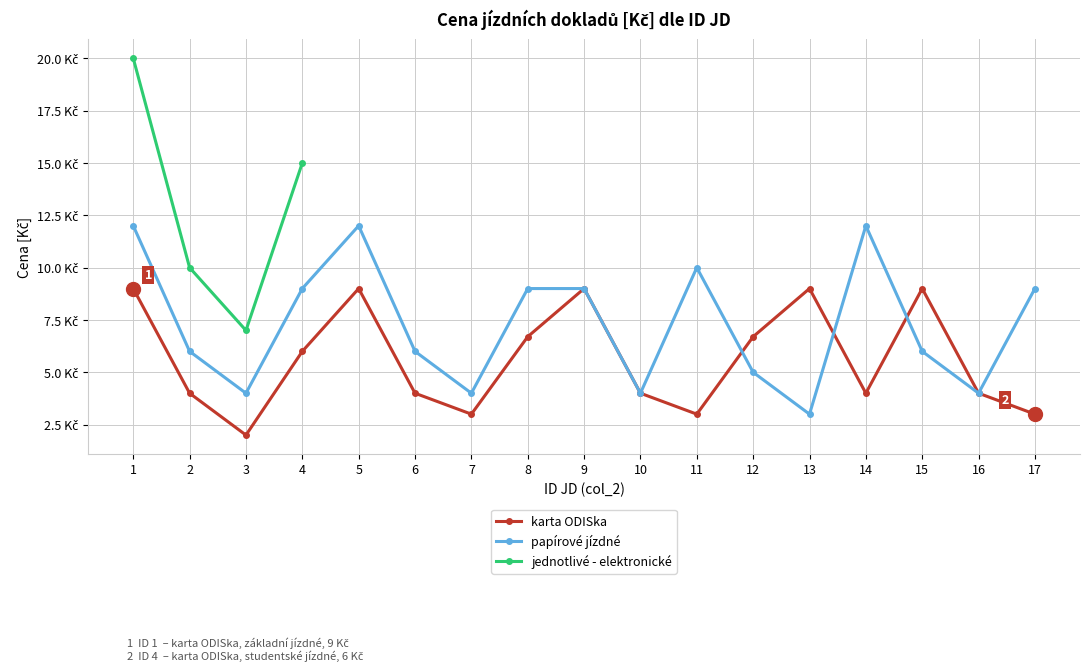

The value of karta ODISka at 15 is 9.0. True or false?

True